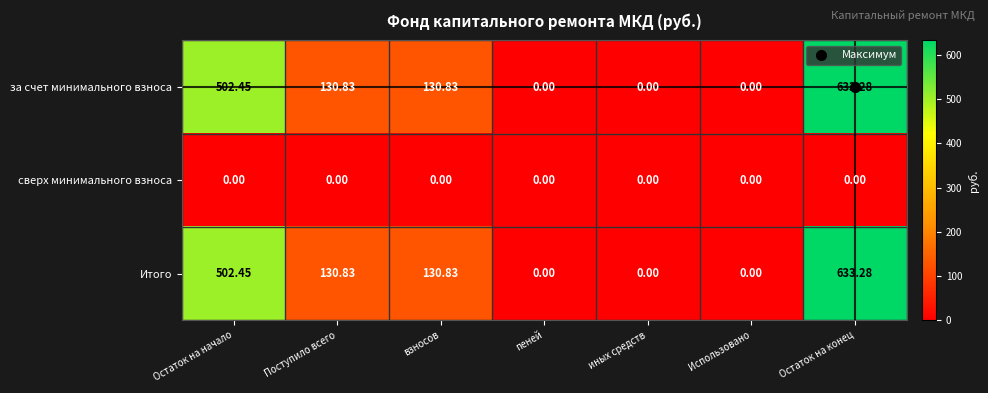

At which category does the chart reach its peak across all series?

Остаток на конец